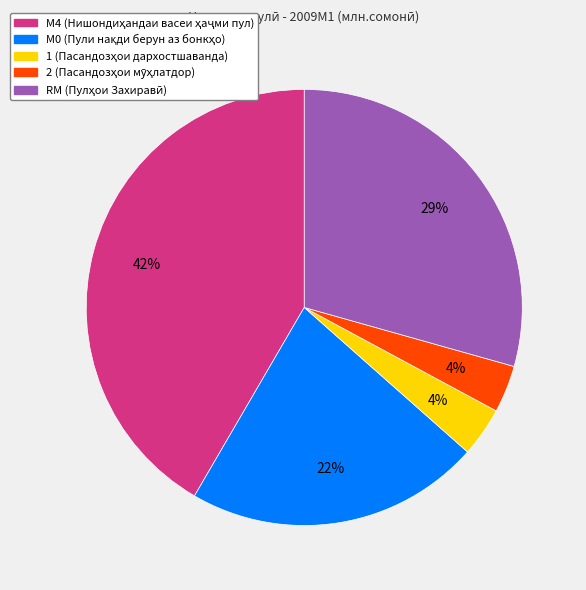

To the nearest percent, what is the difference between the largest and smallest slice percentages?

38%